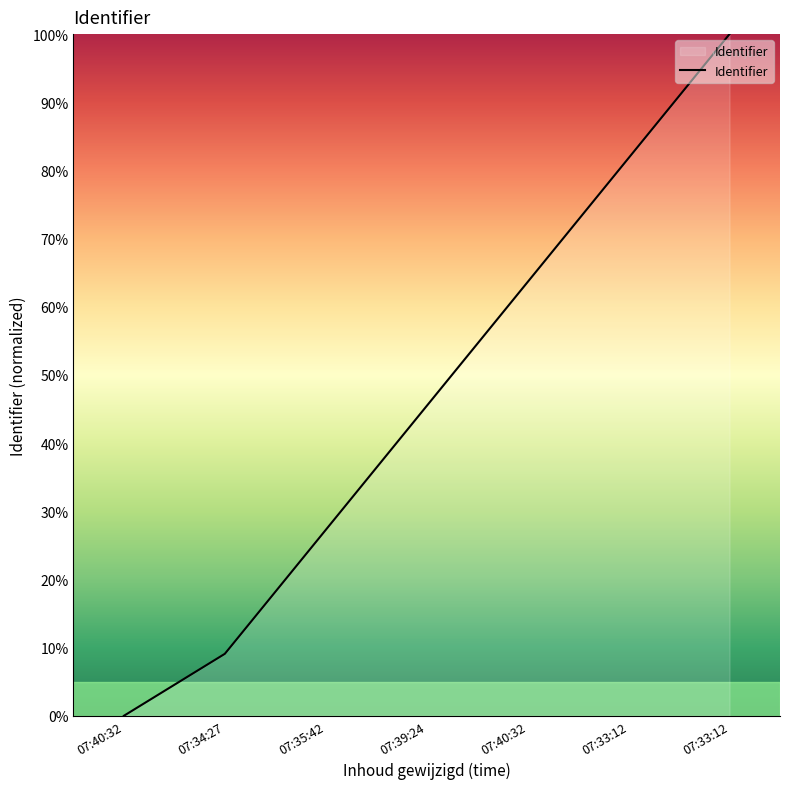

How many values are below 45?

3